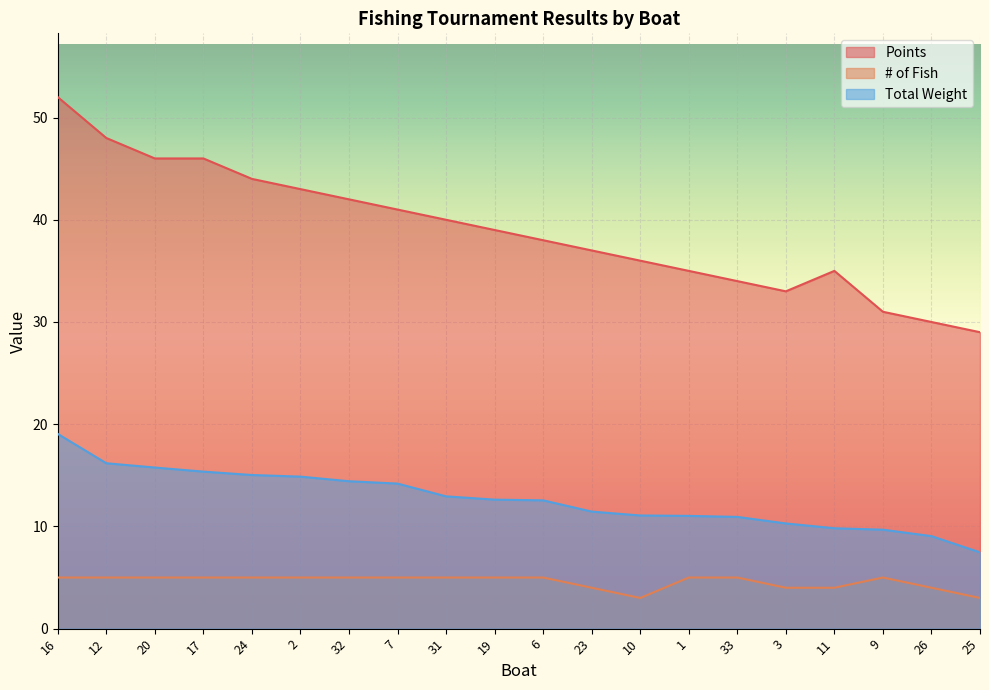

List the labels in order of # of Fish value, largest first.

16, 12, 20, 17, 24, 2, 32, 7, 31, 19, 6, 1, 33, 9, 23, 3, 11, 26, 10, 25